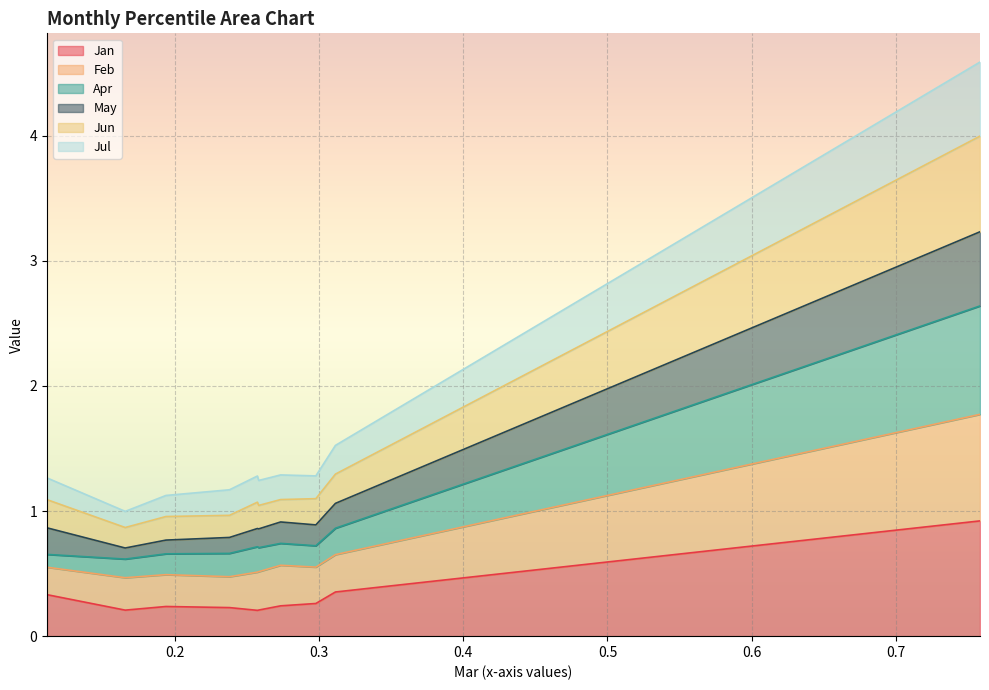

What is the sum of the Feb values at pct55 and pct75?

1.4